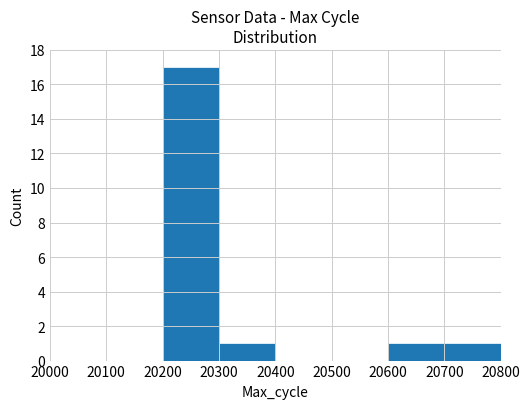

What is the change in value from 20200 to 20600?

-16